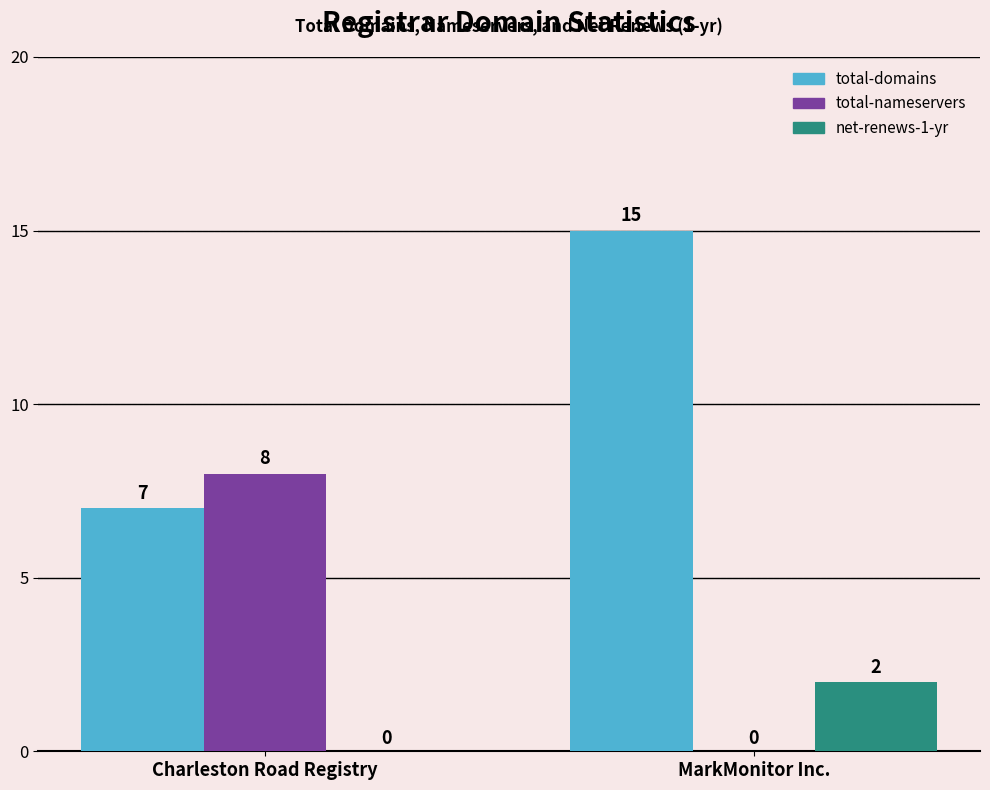

At which label is total-domains closest to 11?

Charleston Road Registry